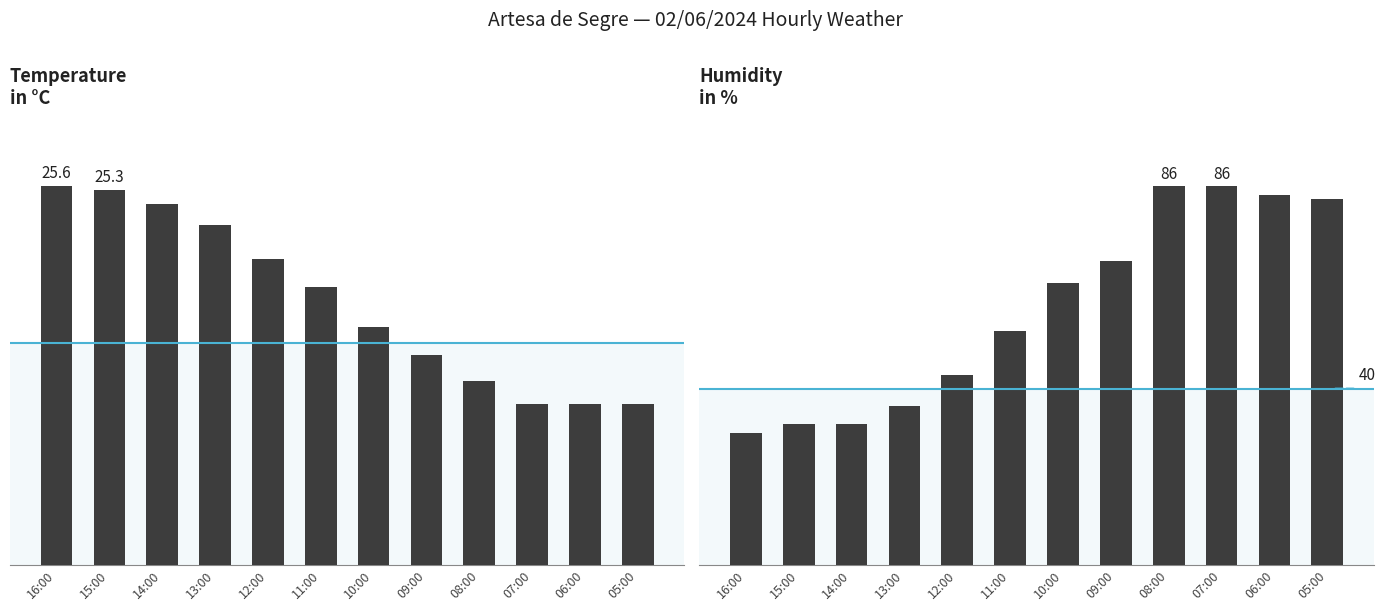

The Temperature (C) series shows 3.1 at 09:00. True or false?

False